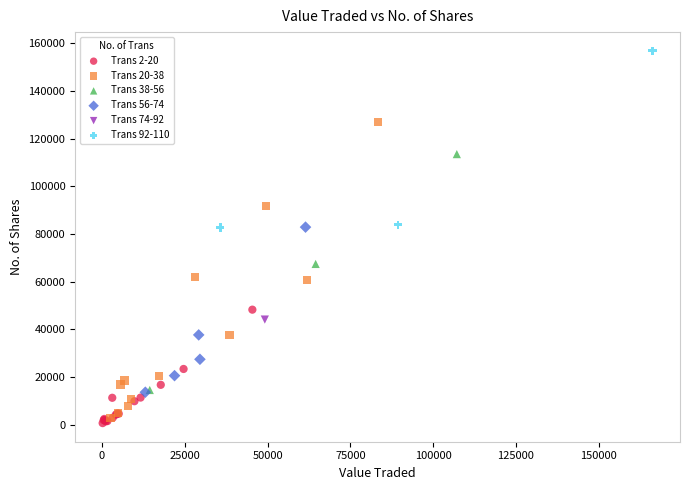

Which series contains the highest Y value?

Trans 92-110